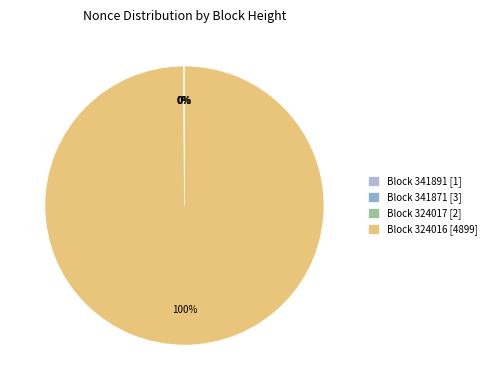

Which category accounts for the majority?

Block 324016 [4899]